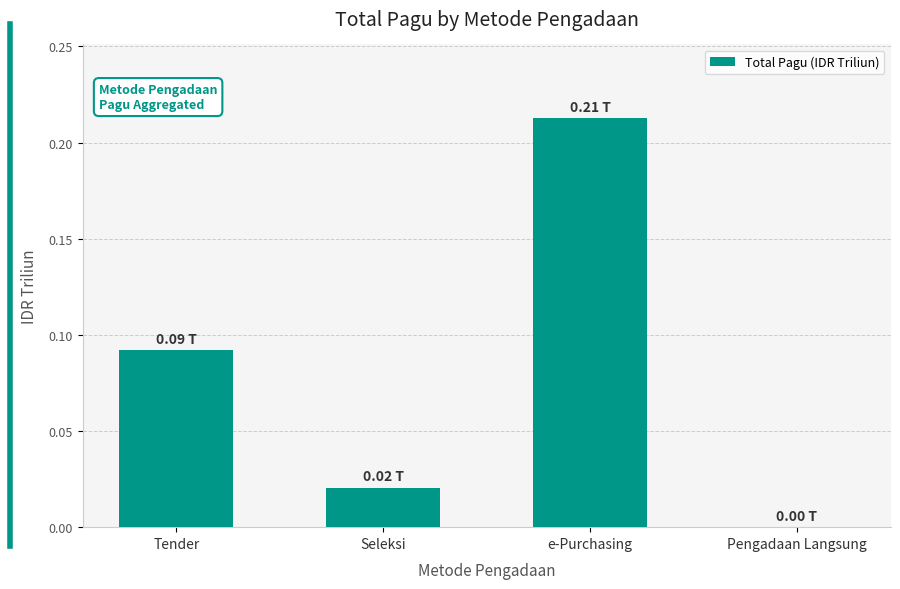

Which category has the highest value across all series?

e-Purchasing